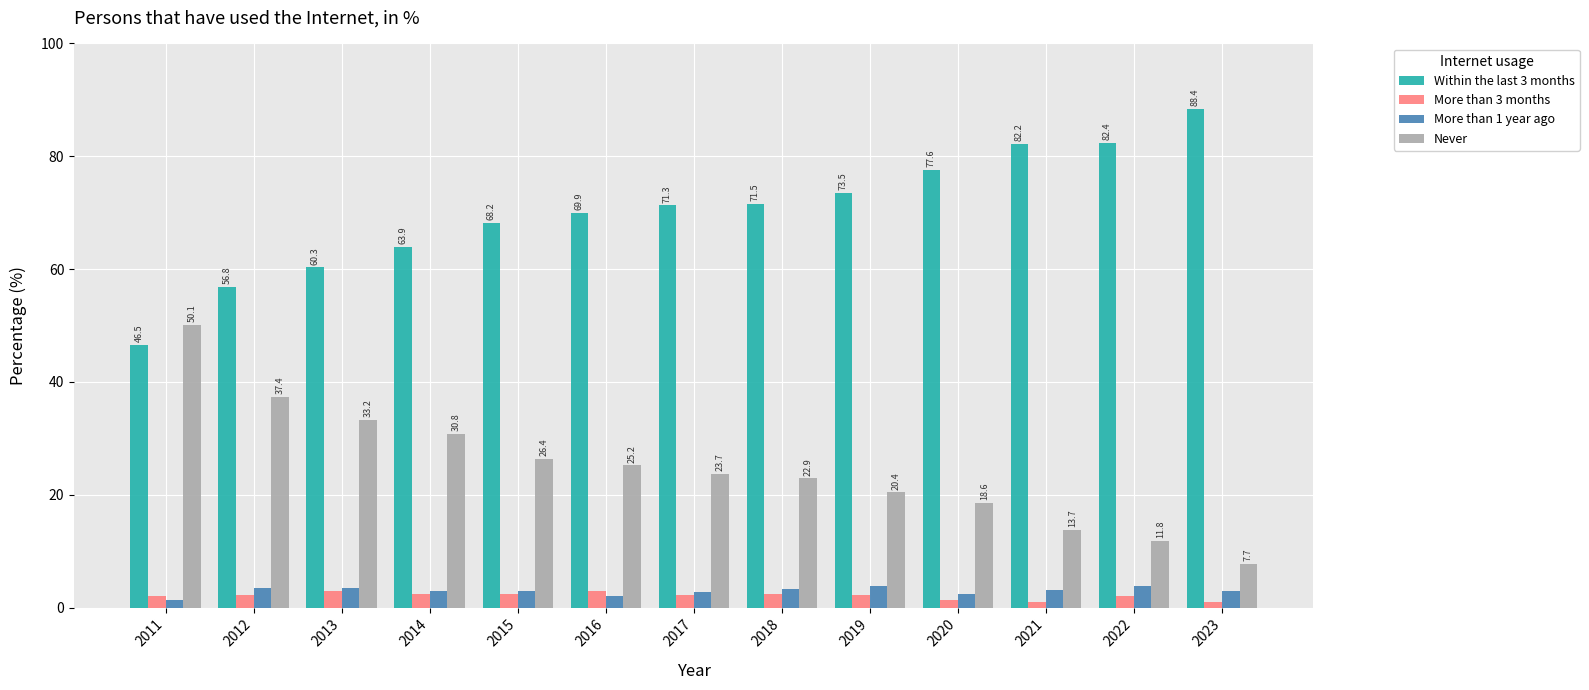

At which label does Never first exceed 23?

2011